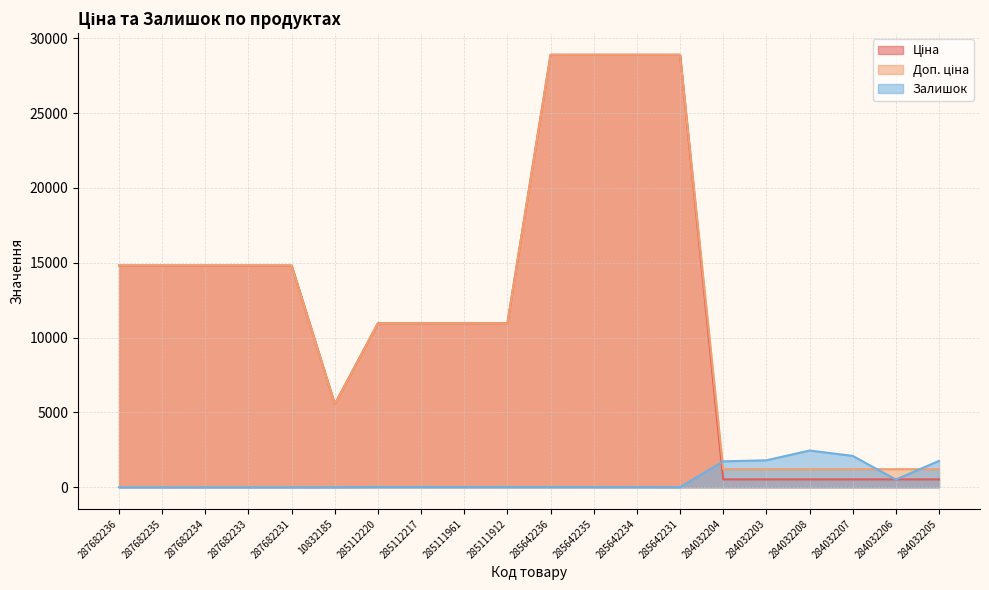

What position from the left is 284032204?

15